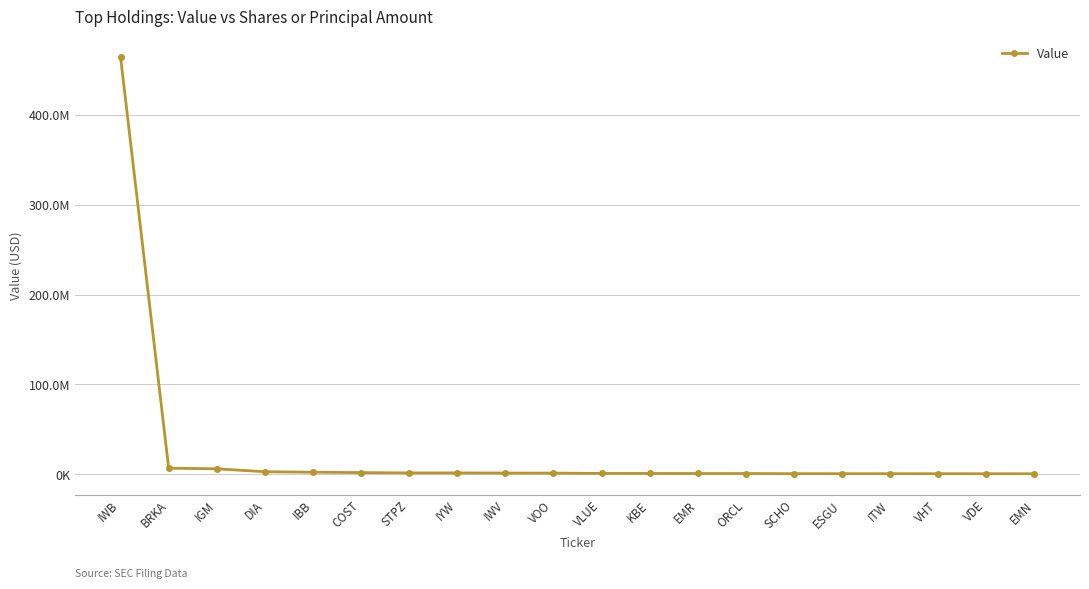

What is the sum of the values at IGM and ITW?

6657000